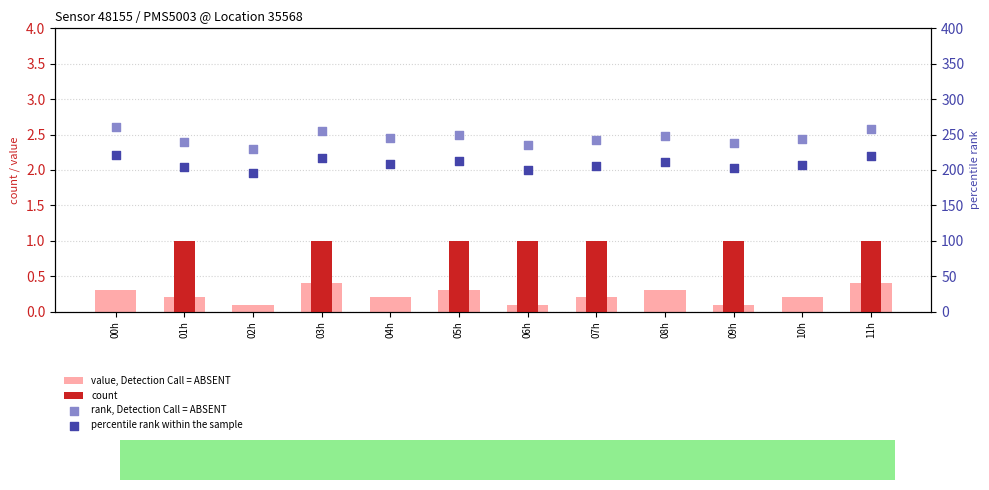

Which series reaches the minimum Y coordinate?

count